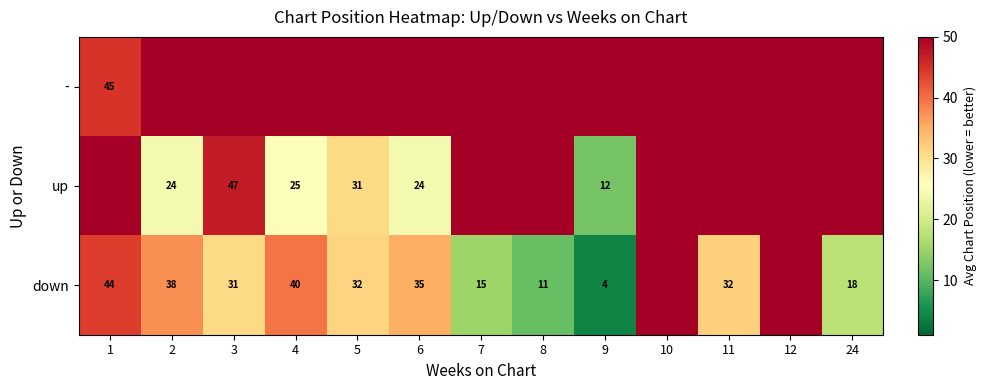

At how many categories does at least one series exceed 45?

13